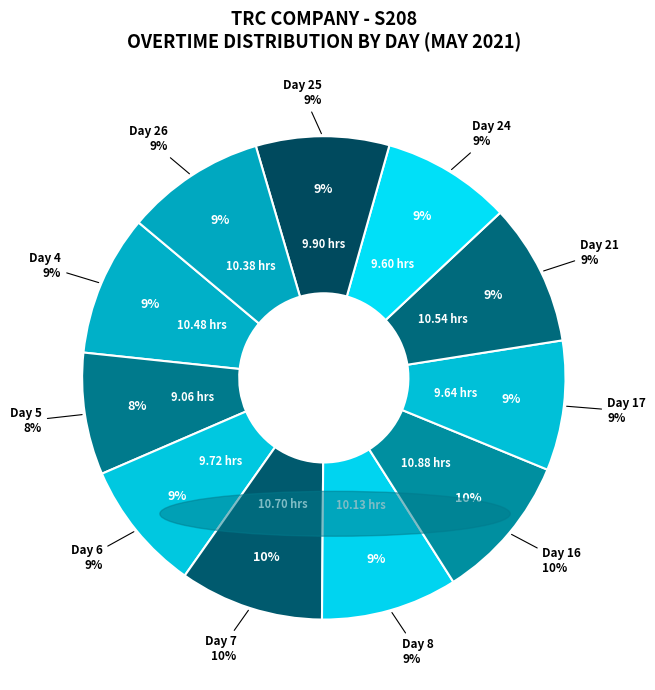

To the nearest percent, what portion does Day 7 represent?

10%